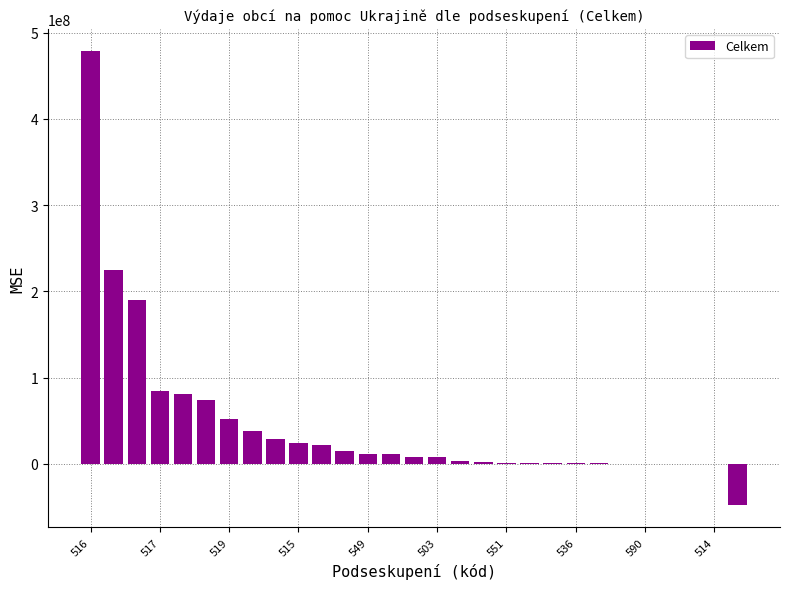

What is the sum of all values?

1312035933.9